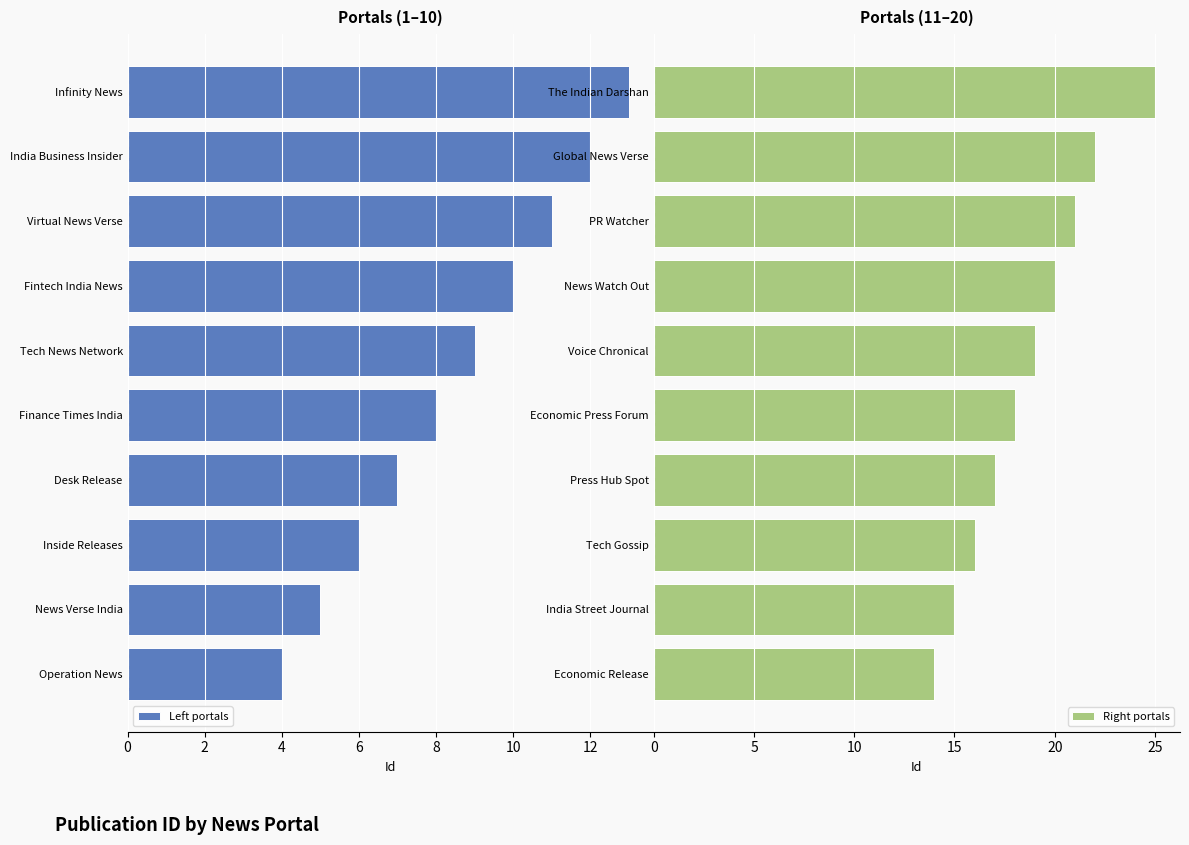

Where is Right portals nearest to the value 19?

Voice Chronical